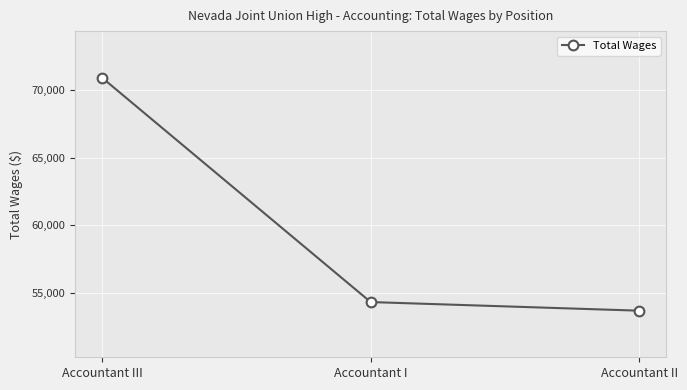

Reading left to right, transcribe all the data shown in this chart.

Accountant III=70928	Accountant I=54308	Accountant II=53669